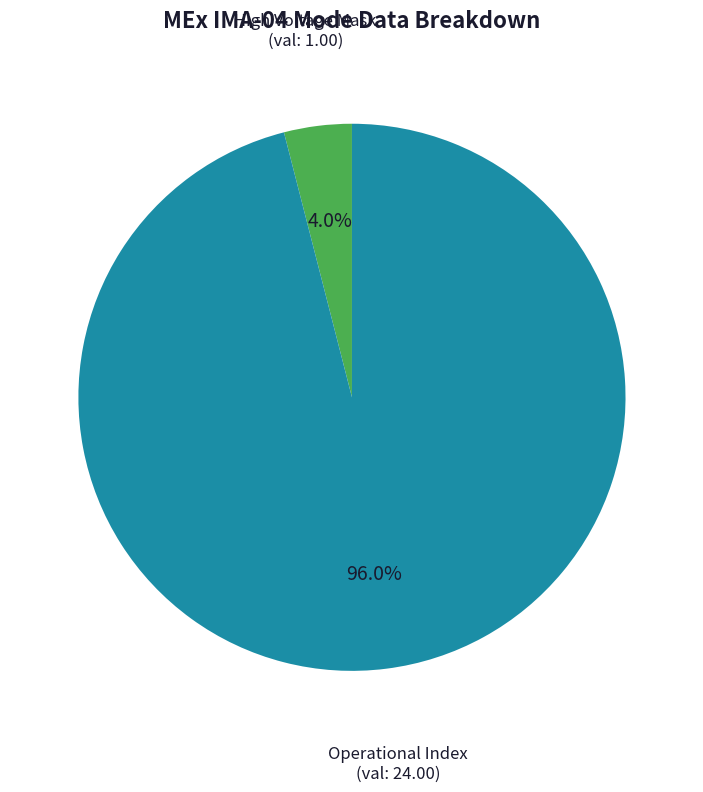

What is the majority slice?

Operational Index (val: 24.00)